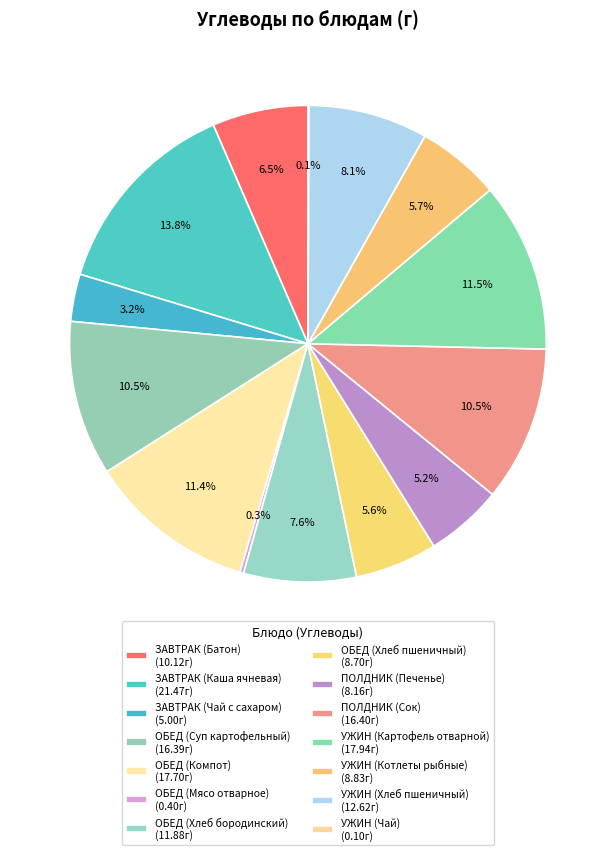

True or false: УЖИН (Картофель отварной) accounts for 12% of the total.

True